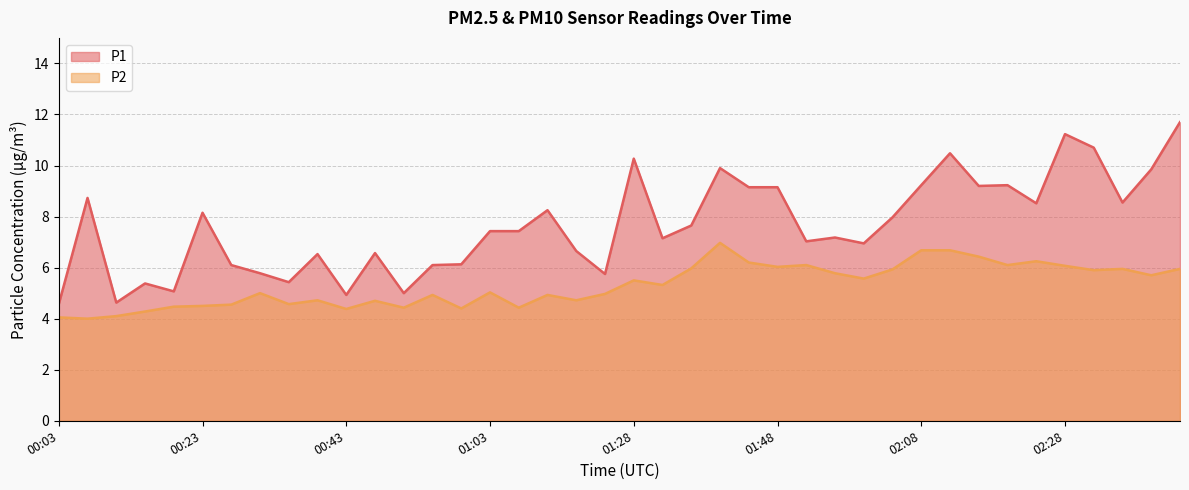

What is the maximum value for P1?

11.7